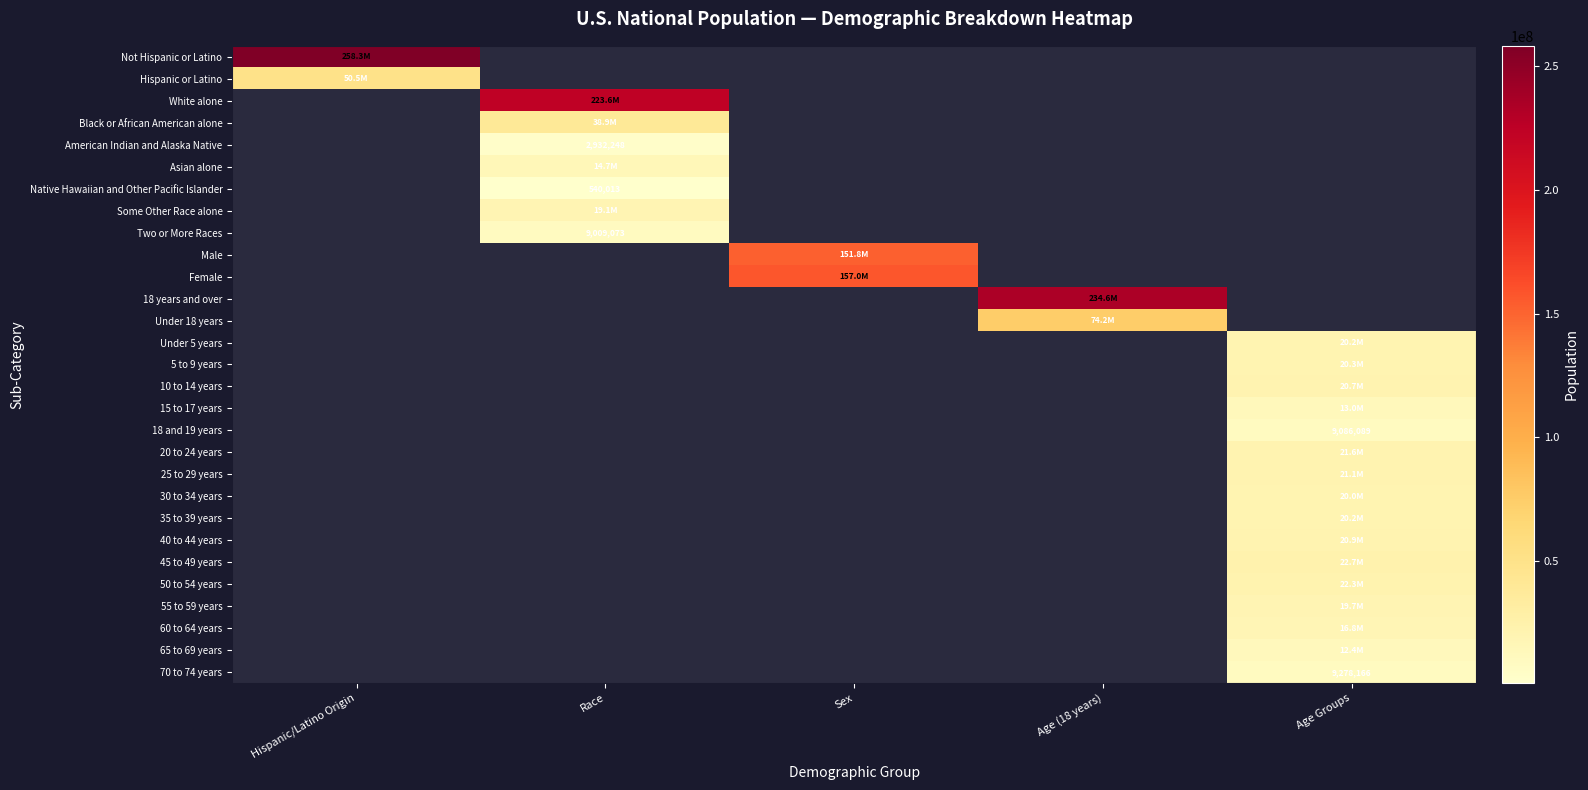

Count the number of categories in the chart.

5